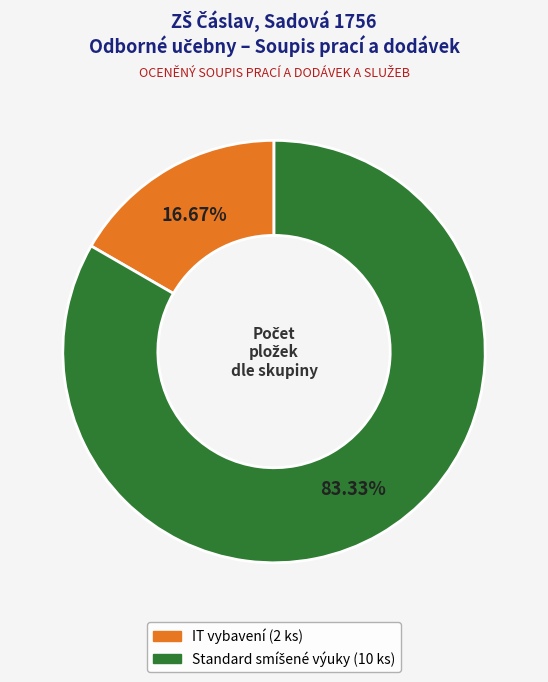

Is IT vybavení the majority of the pie?

No